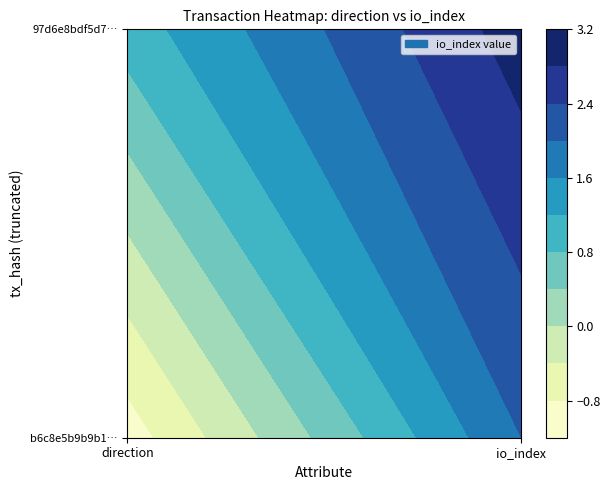

Is the value of b6c8e5b9b9b17ec1b05193873ff59d3679da601 at 1 greater than the value of 97d6e8bdf5d710d6f0fc325bf154b5411c80d74 at 1?

No